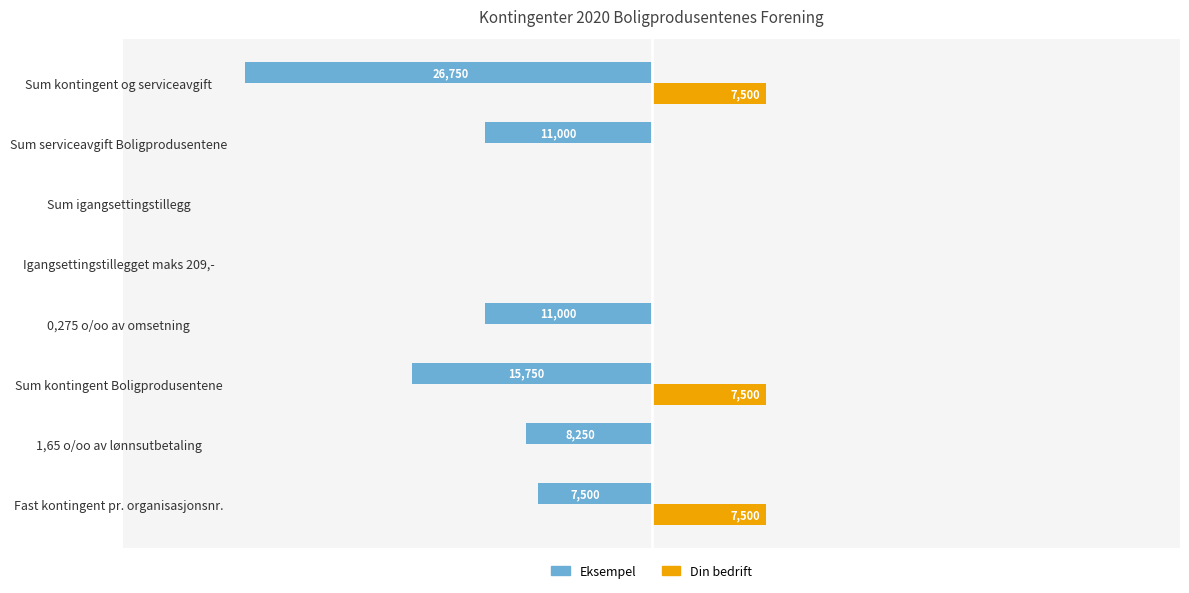

What are all the series names shown in the legend?

Eksempel, Din bedrift